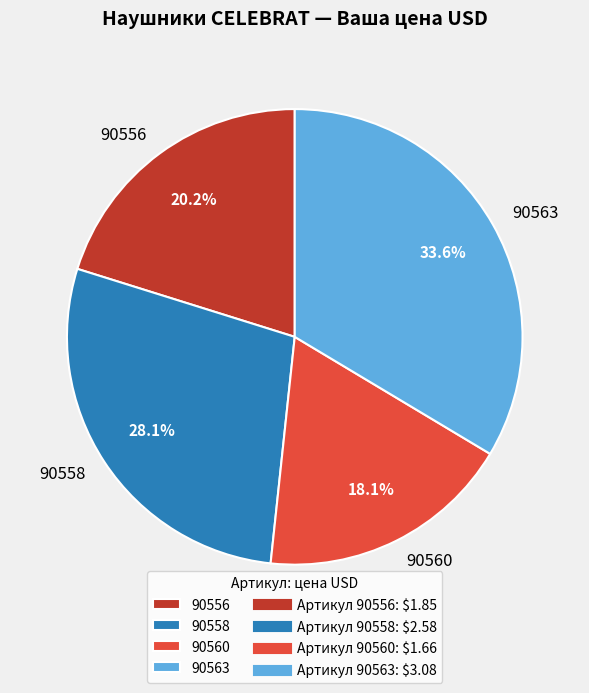

Is 90560 the majority of the pie?

No